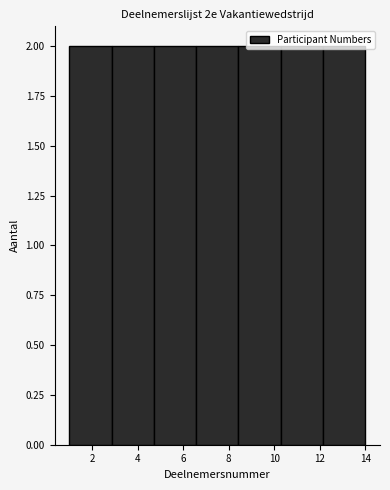

Reading left to right, transcribe this chart: for each bar, give the range it covers on the x-axis and its height. Neither the bar edges nor the heights are printed on the chart, so give them approximately, as read against the axes.

1.0 to 2.8: 2
2.8 to 4.8: 2
4.8 to 6.6: 2
6.6 to 8.4: 2
8.4 to 10.2: 2
10.2 to 12.2: 2
12.2 to 14.0: 2